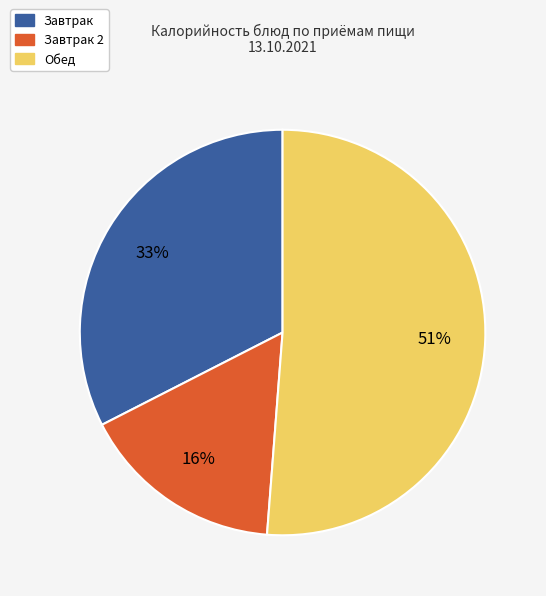

Is there a majority slice in this chart?

Yes